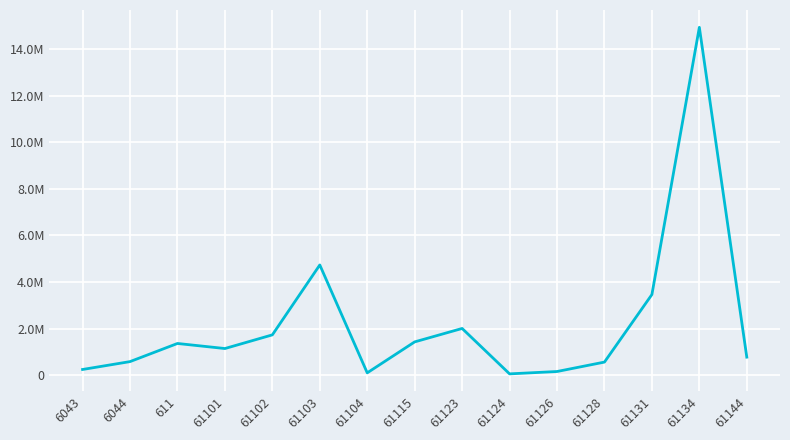

Is it true that the value at 61124 is 61813.2?

True